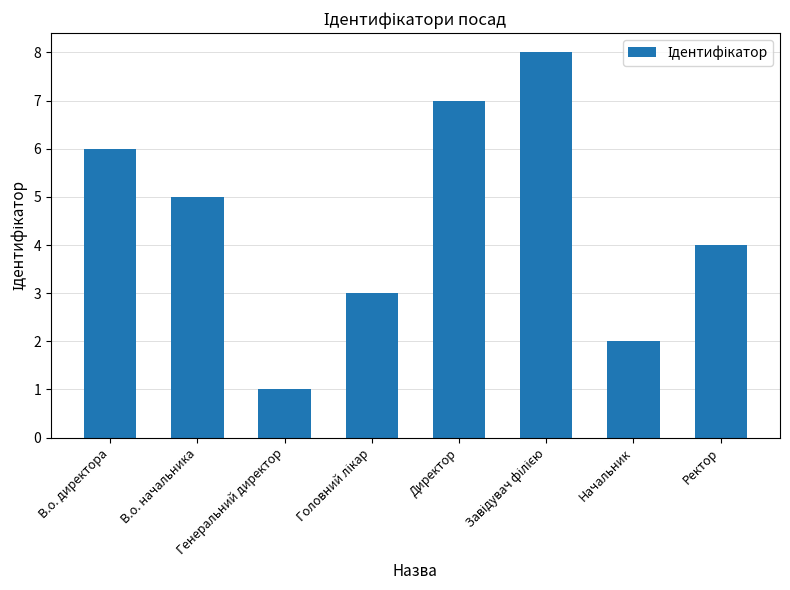

What is the greatest value displayed?

8